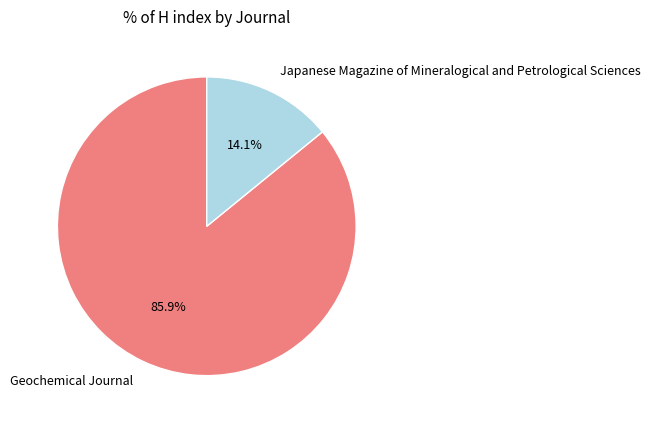

Which slice is the smallest?

Japanese Magazine of Mineralogical and Petrological Sciences